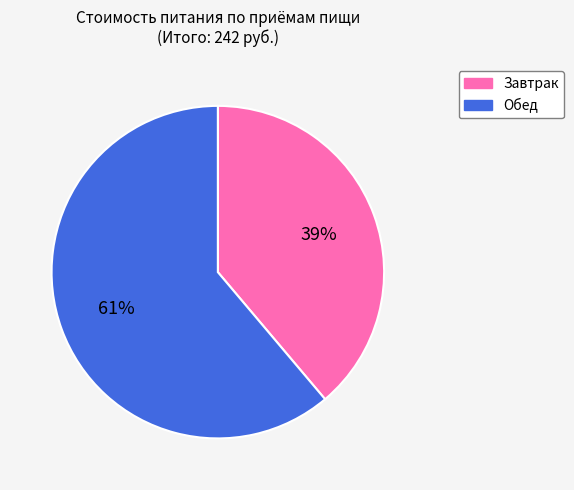

Does Обед represent more than half of the total?

Yes